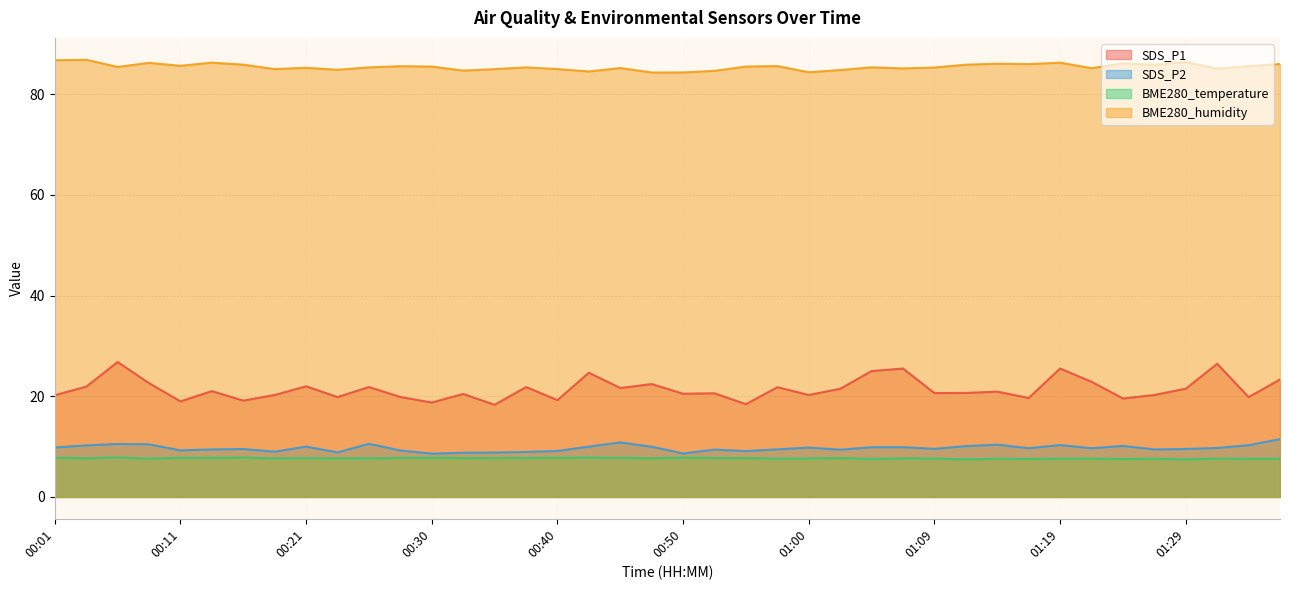

What is the approximate value of BME280_humidity at 01:26?

85.8